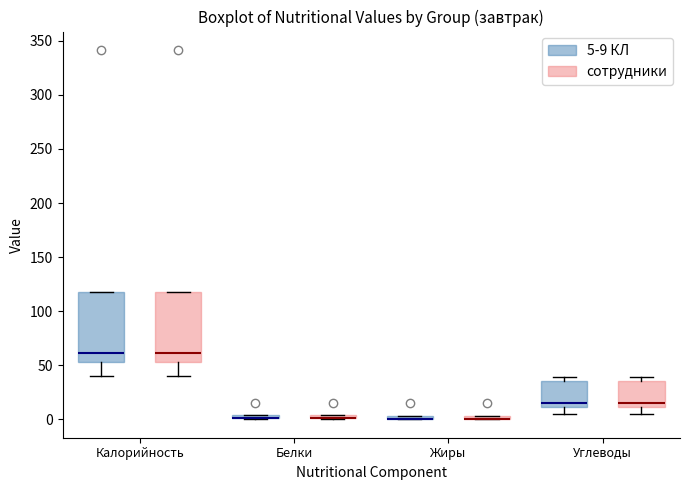

Where does the lower whisker of the box for Углеводы (сотрудники) end on the y-axis? The values are not printed on the chart, so give them approximately, as read against the axis.

5